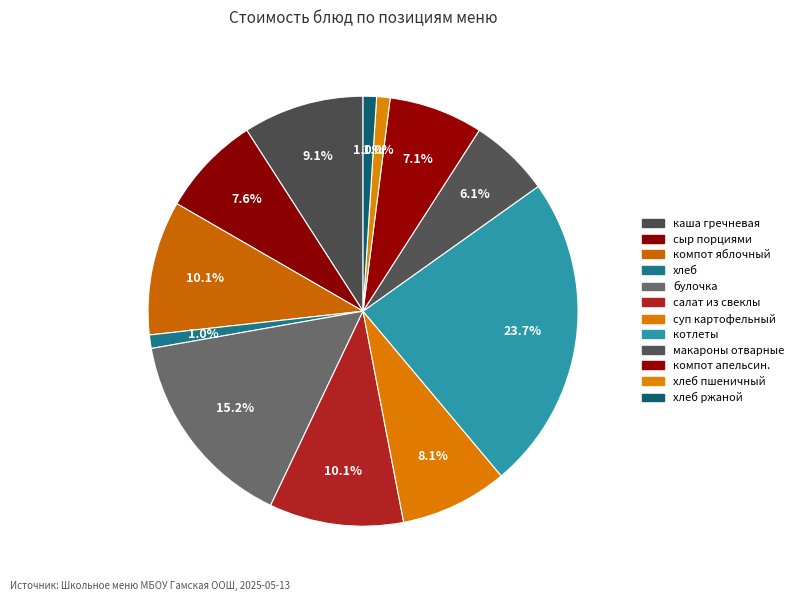

How many segments does this pie chart have?

12